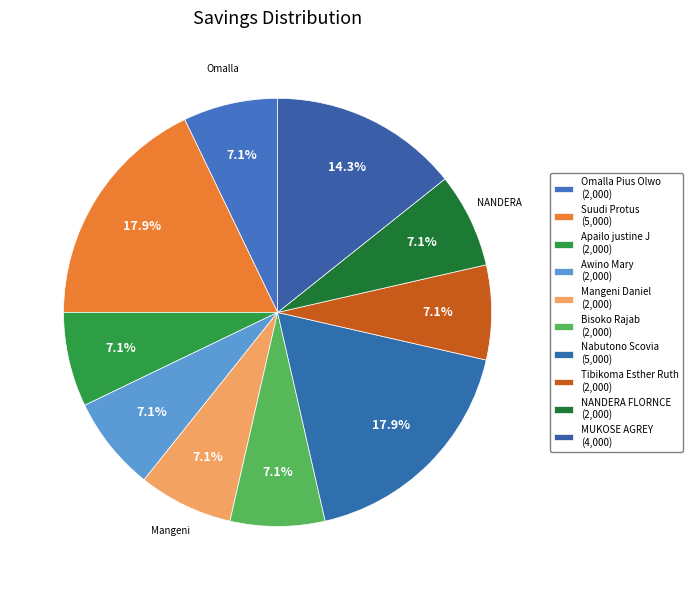

What portion of the pie excludes Apailo justine J?

92.9%